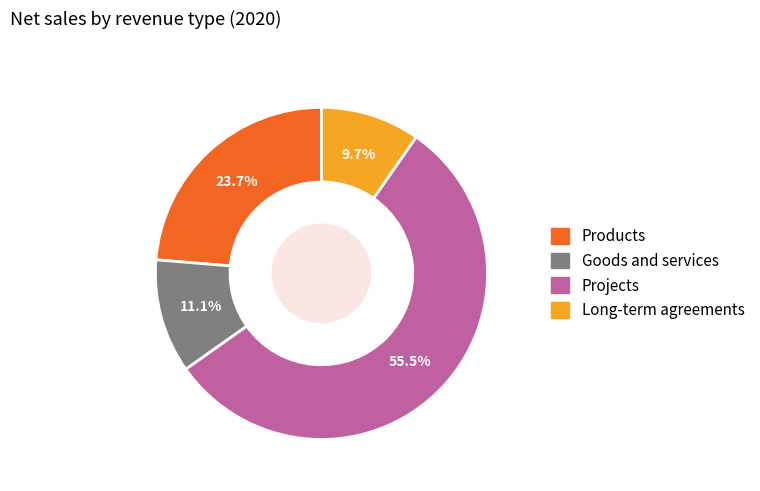

What percentage is the Goods and services slice, to the nearest percent?

11%